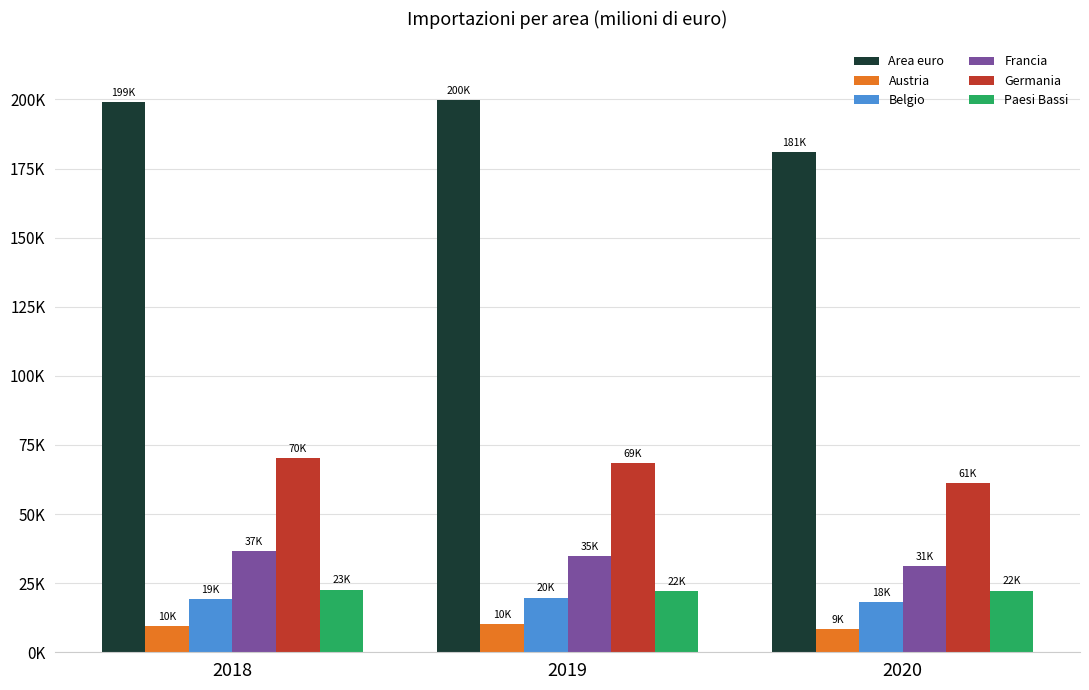

Are the bars horizontal?

No